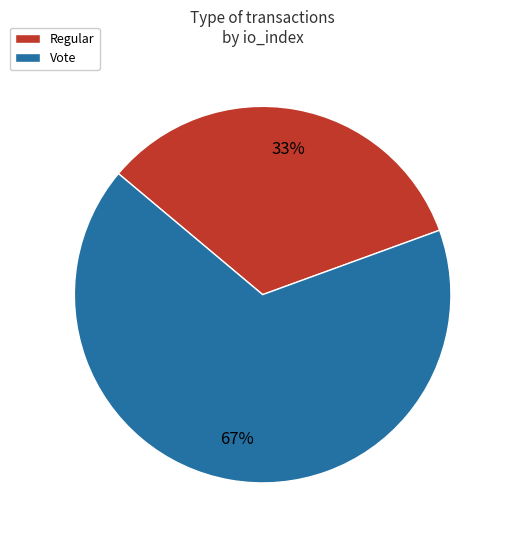

Is there any slice that represents more than half of the pie?

Yes